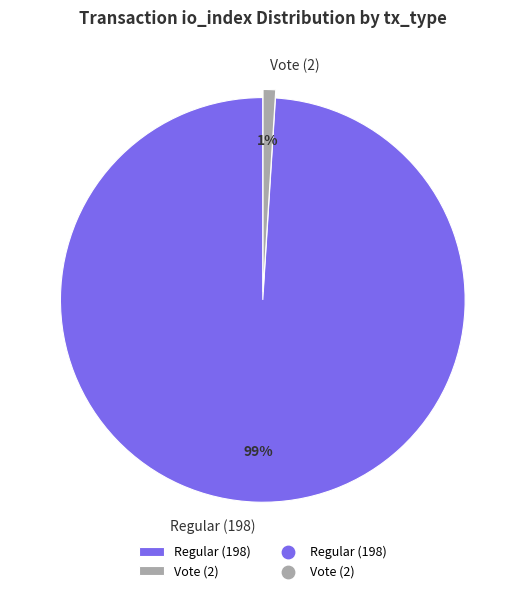

Approximately how many times larger is the value at Regular (198) compared to Vote (2)?

99.0